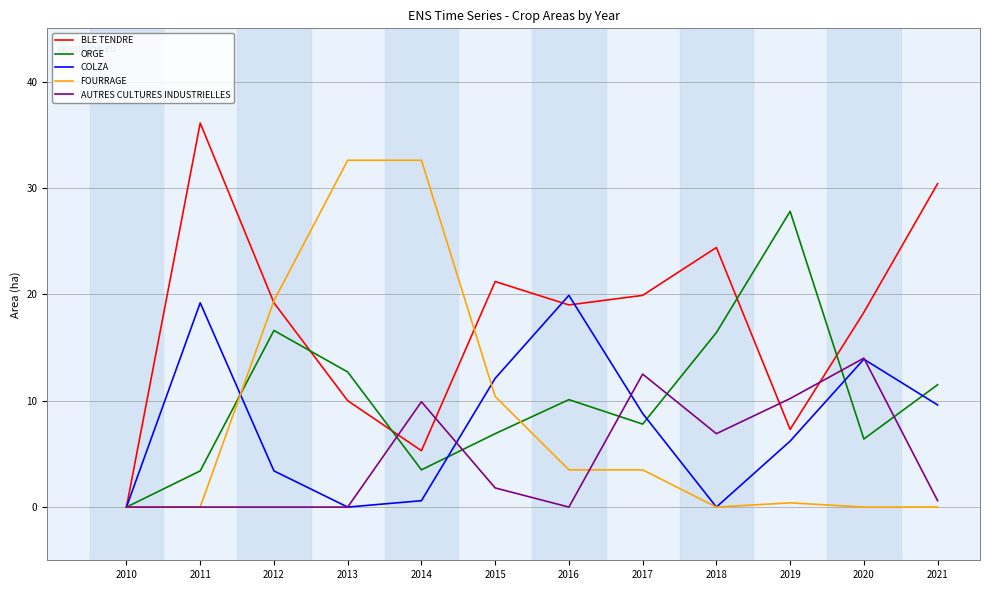

Count the number of categories in the chart.

12